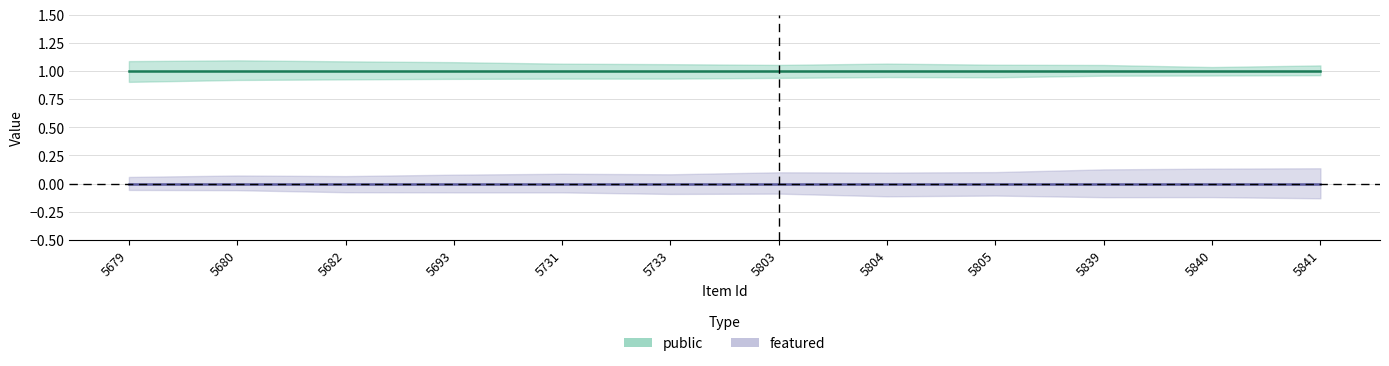

Which series changed the most between 5682 and 5804?

public